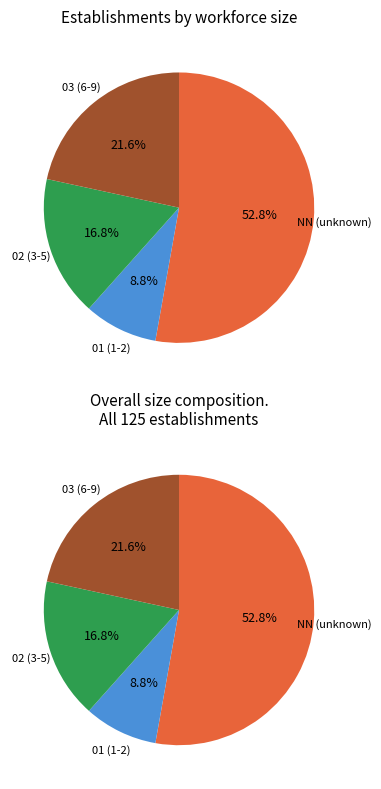

Which category has the smallest portion of the pie?

01